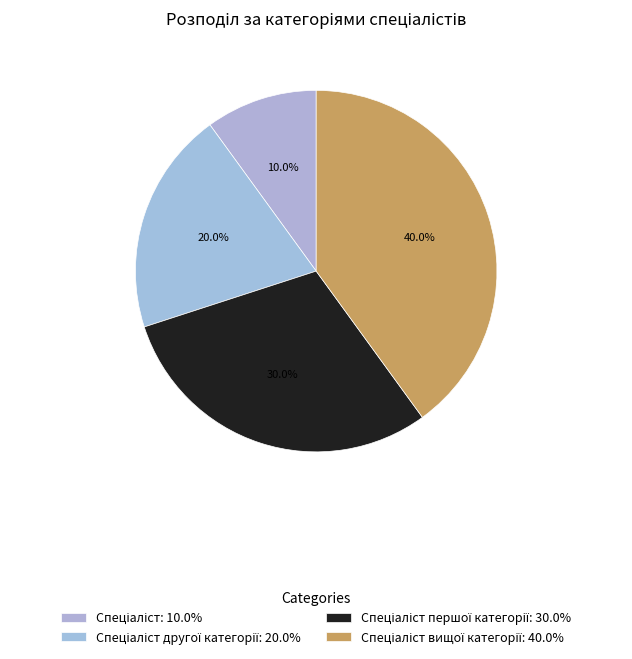

Count the number of slices in the pie.

4